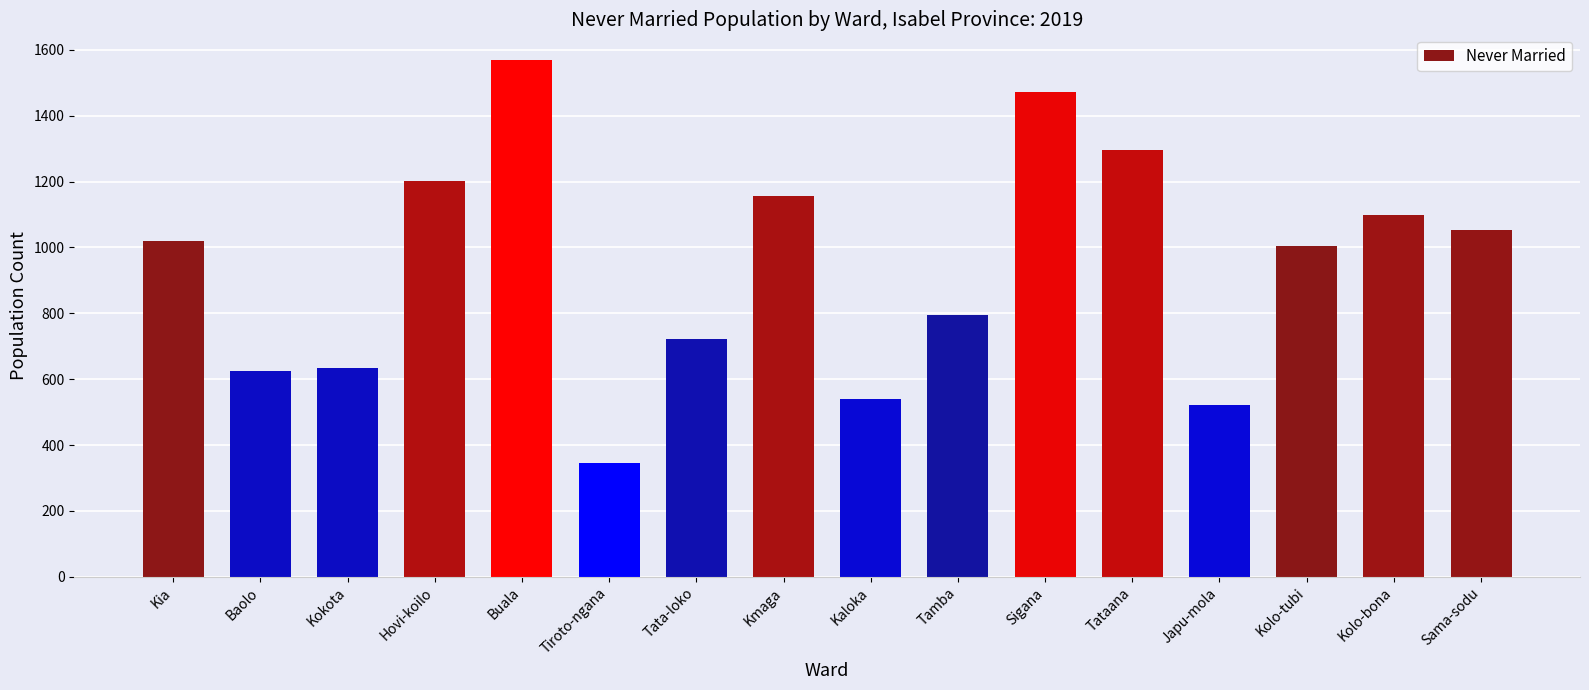

Read the value at Buala, to the nearest 100.

1600